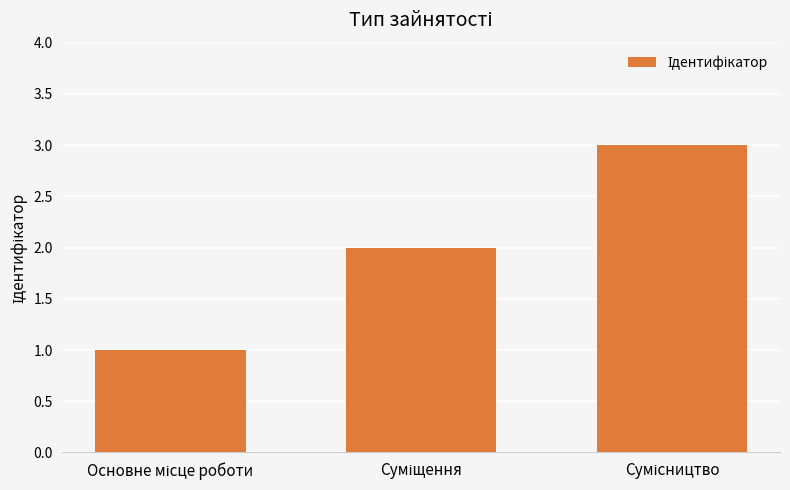

How many bars are there in total?

3